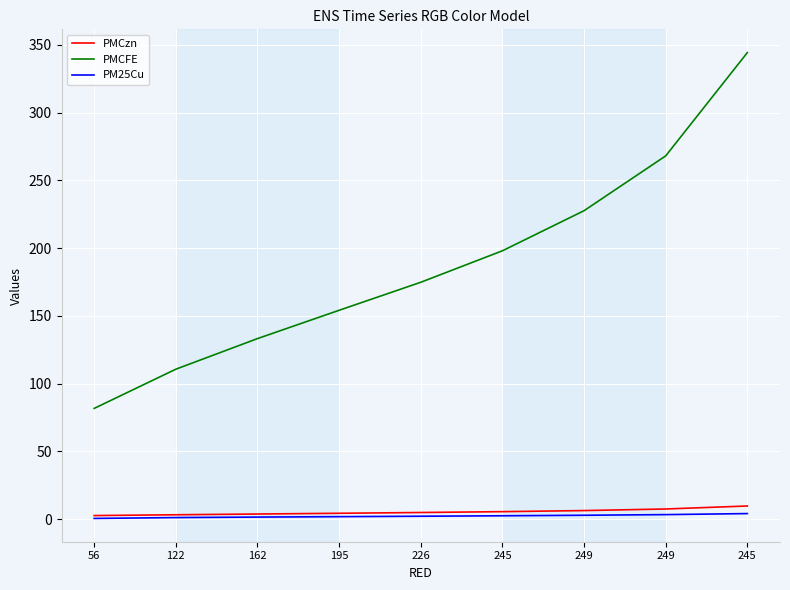

Reading right to left, extract all data points from this chart.

PMCzn: 245=9.7	249=7.5	249=6.3	245=5.5	226=4.9	195=4.3	162=3.8	122=3.2	56=2.7
PMCFE: 245=344.2	249=268.1	249=227.6	245=198.0	226=174.8	195=154.1	162=133.2	122=110.7	56=81.7
PM25Cu: 245=4.1	249=3.4	249=2.9	245=2.5	226=2.2	195=1.9	162=1.5	122=1.2	56=0.5